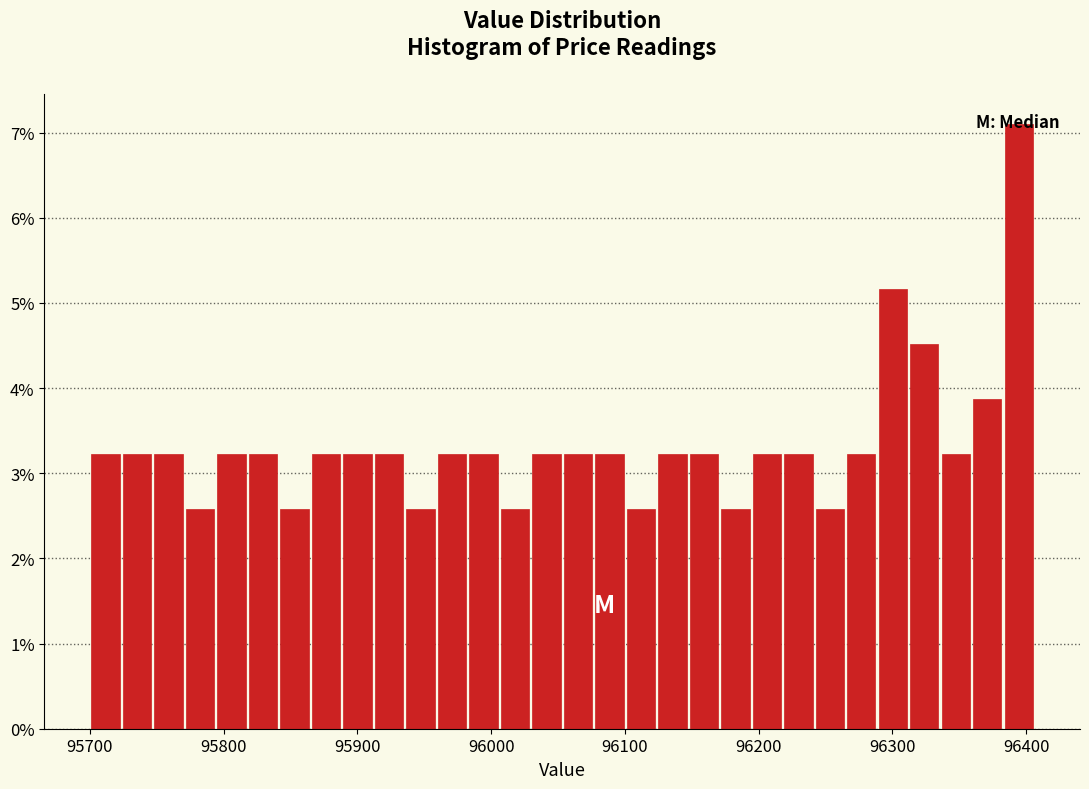

Read against the x-axis, roughly where is the centre of the tallest bar?

96390